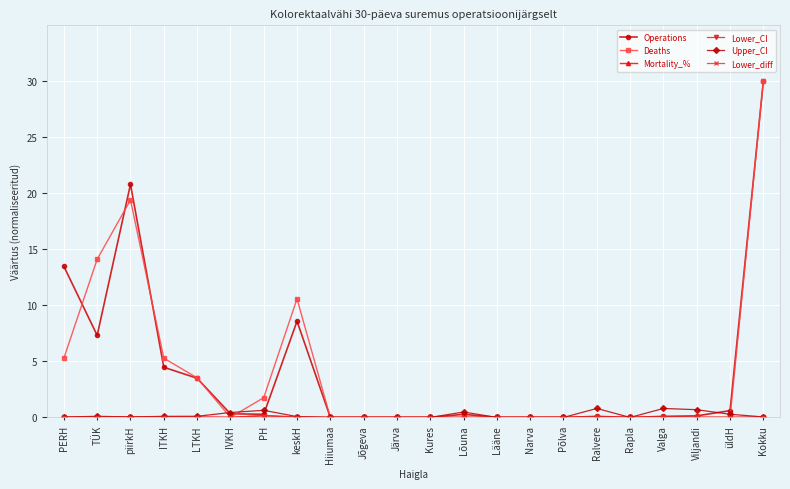

Is it true that Upper_CI equals 0.5 at Lõuna?

True